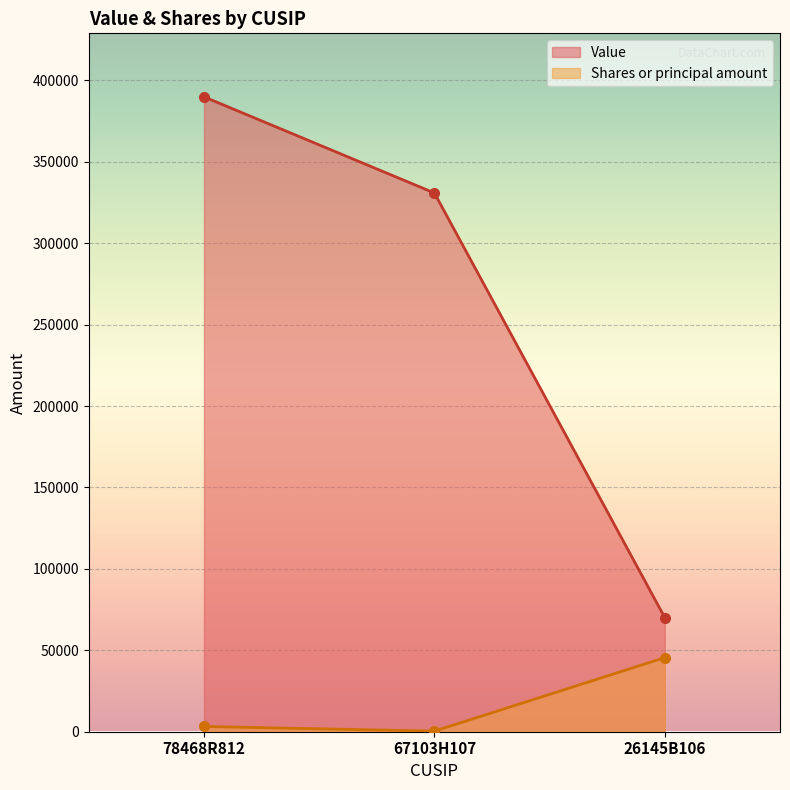

What position from the left is 26145B106?

3